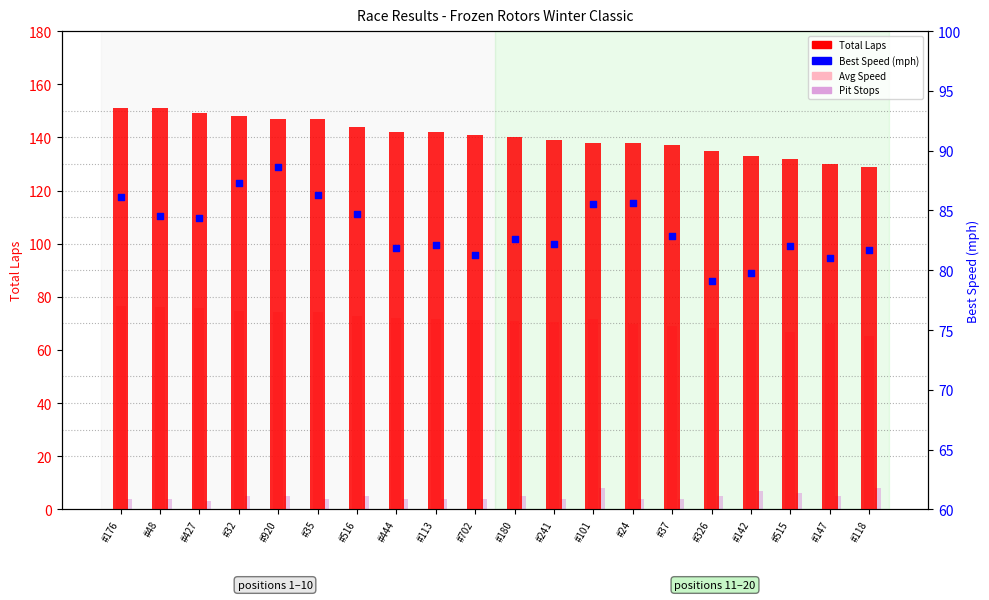

Which series contains the highest Y value?

Total Laps